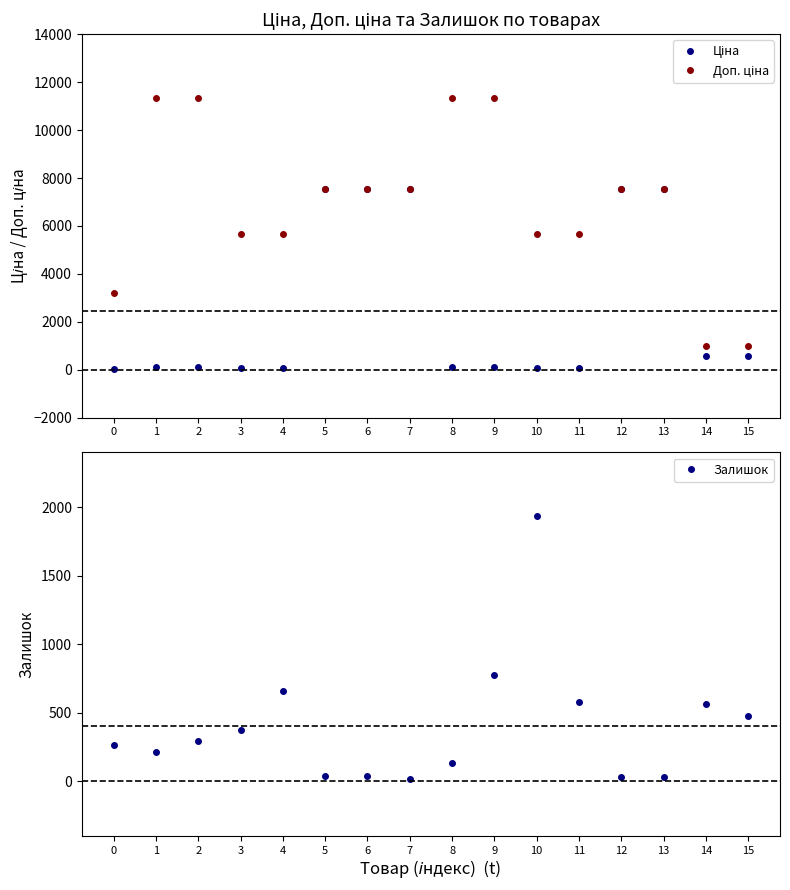

What is the value of the Доп. ціна point at the 5th from the left?

5667.0